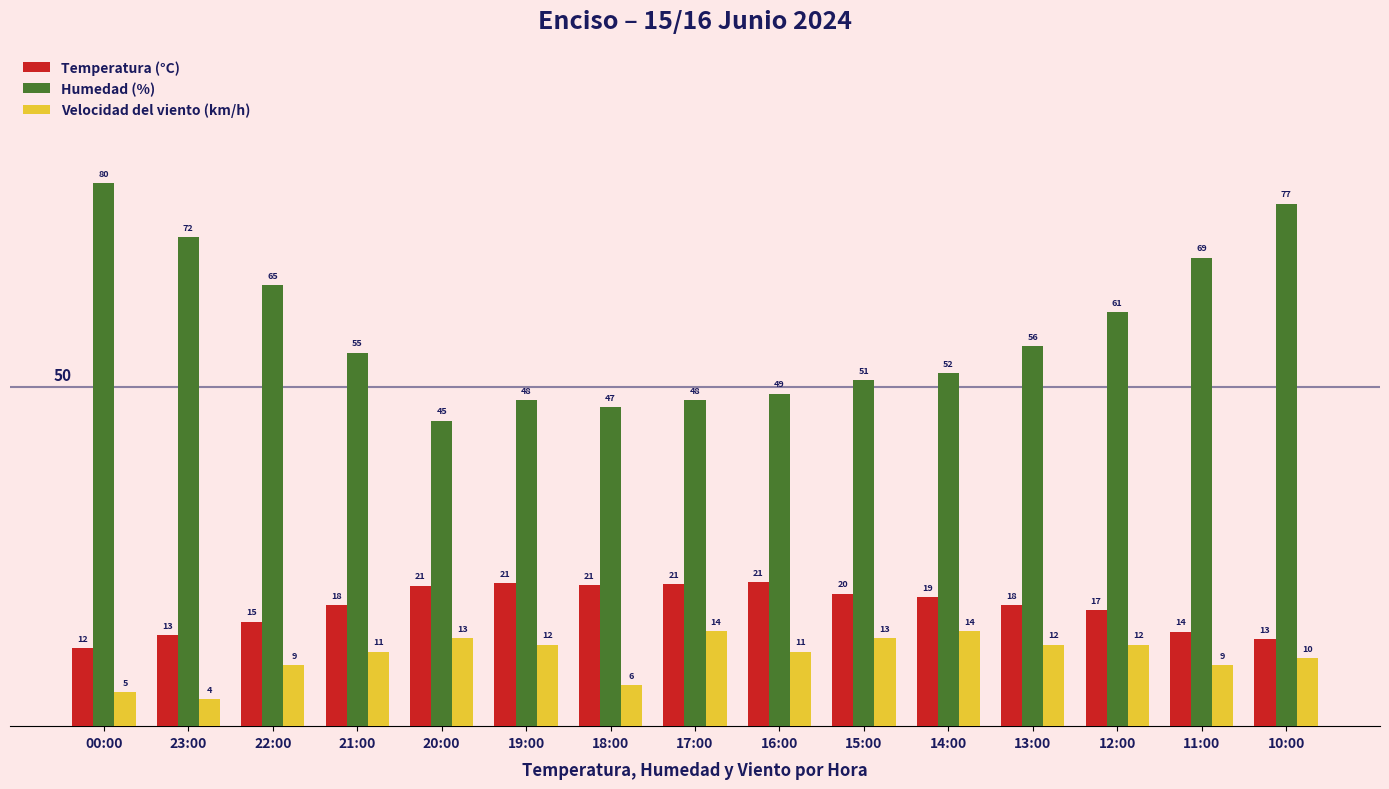

Rank the series at 11:00 from lowest to highest value.

Velocidad del viento (km/h), Temperatura (°C), Humedad (%)